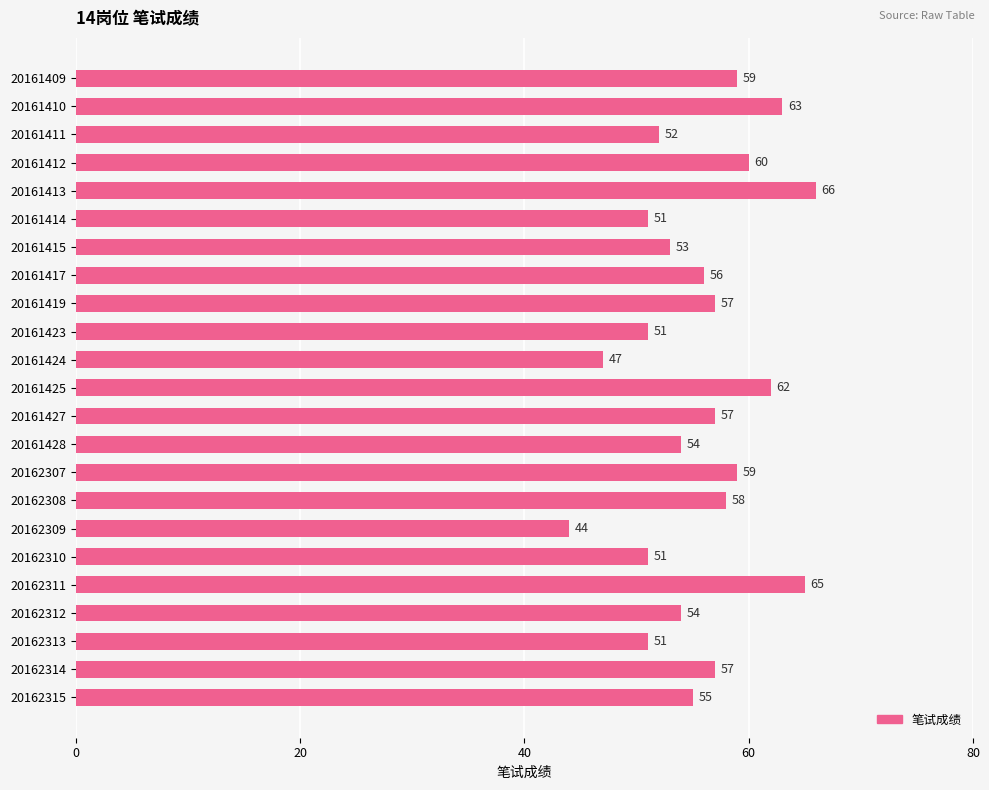

The chart shows a value of 98 at 20162307. True or false?

False